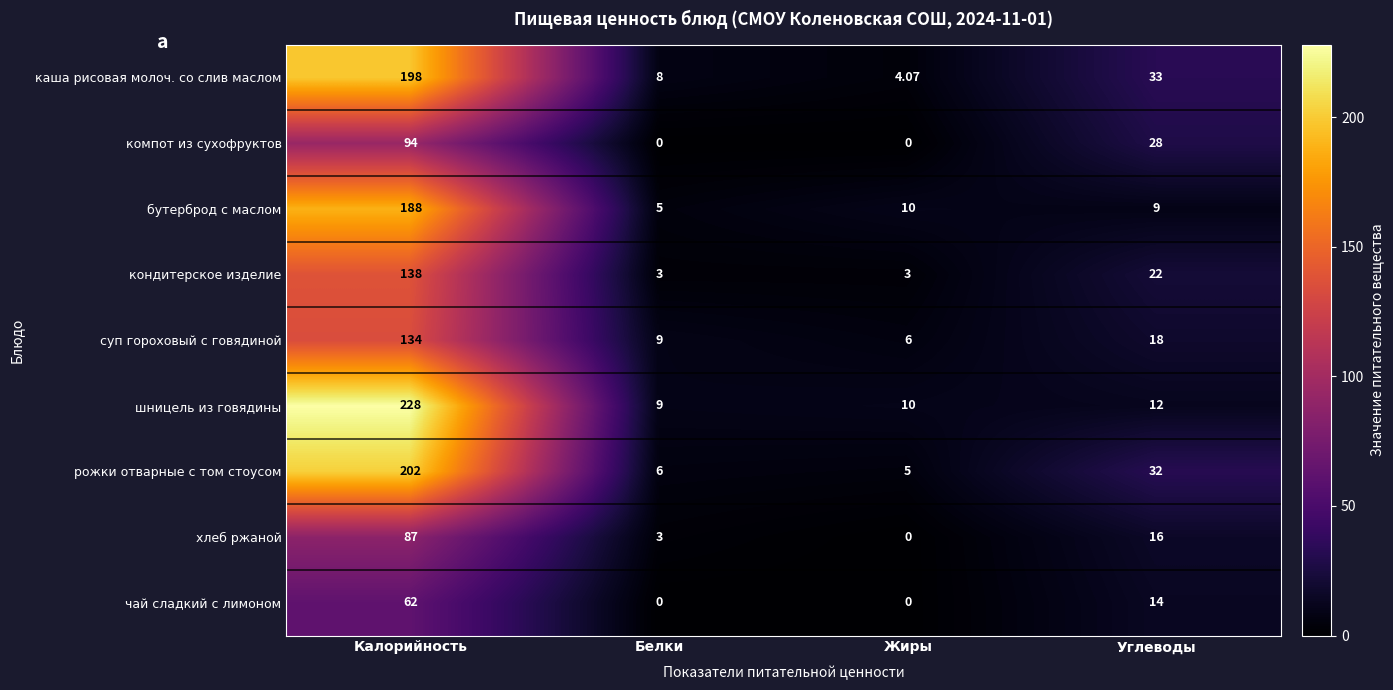

List the series in order of their peak value, highest first.

шницель из говядины, рожки отварные с том стоусом, каша рисовая молоч. со слив маслом, бутерброд с маслом, кондитерское изделие, суп гороховый с говядиной, компот из сухофруктов, хлеб ржаной, чай сладкий с лимоном